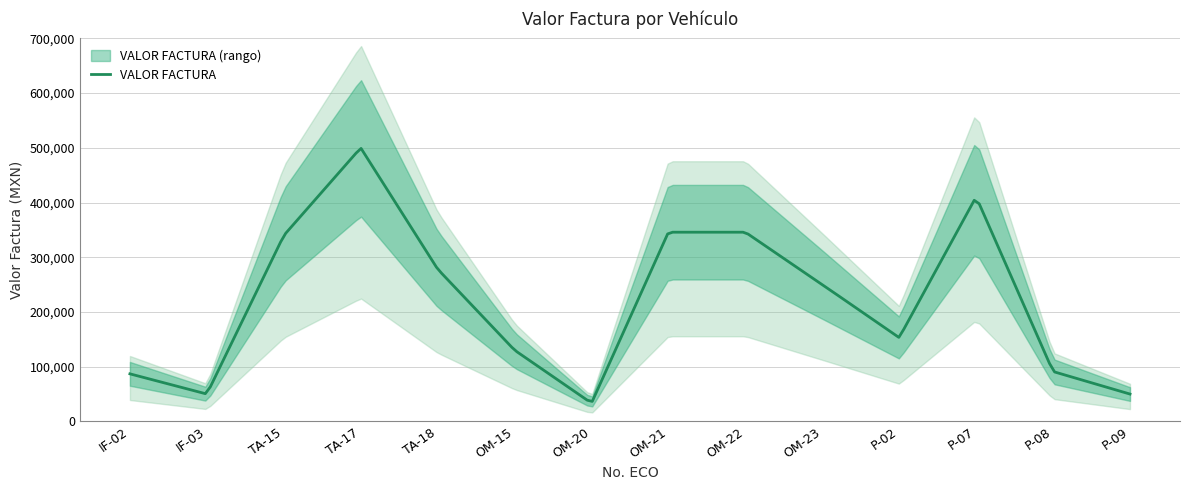

How many lines are shown in the chart?

1